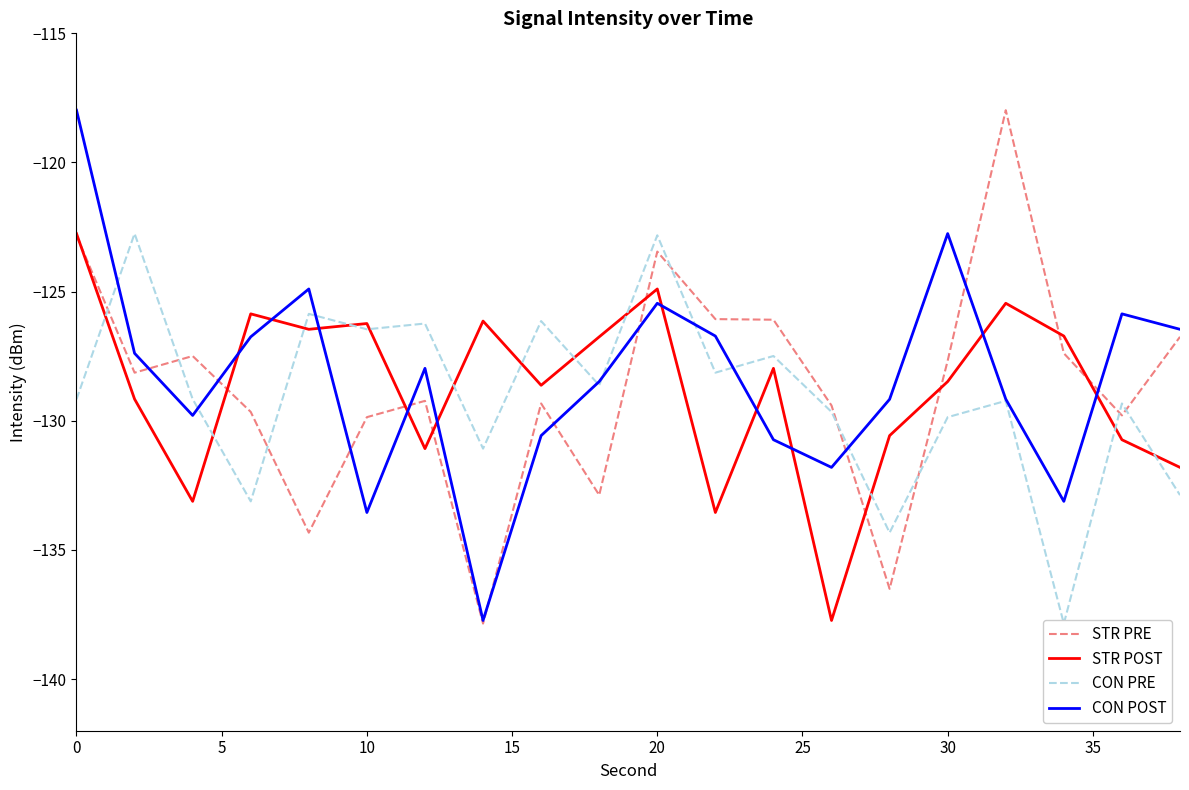

What is the sum of all STR PRE values?

-2572.7